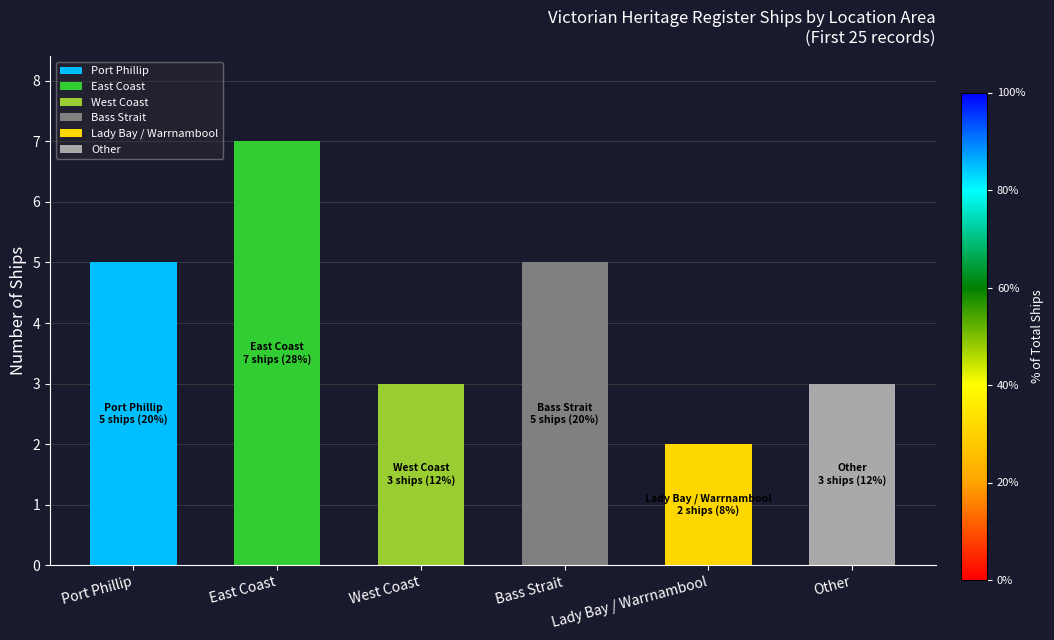

Are the bars horizontal?

No